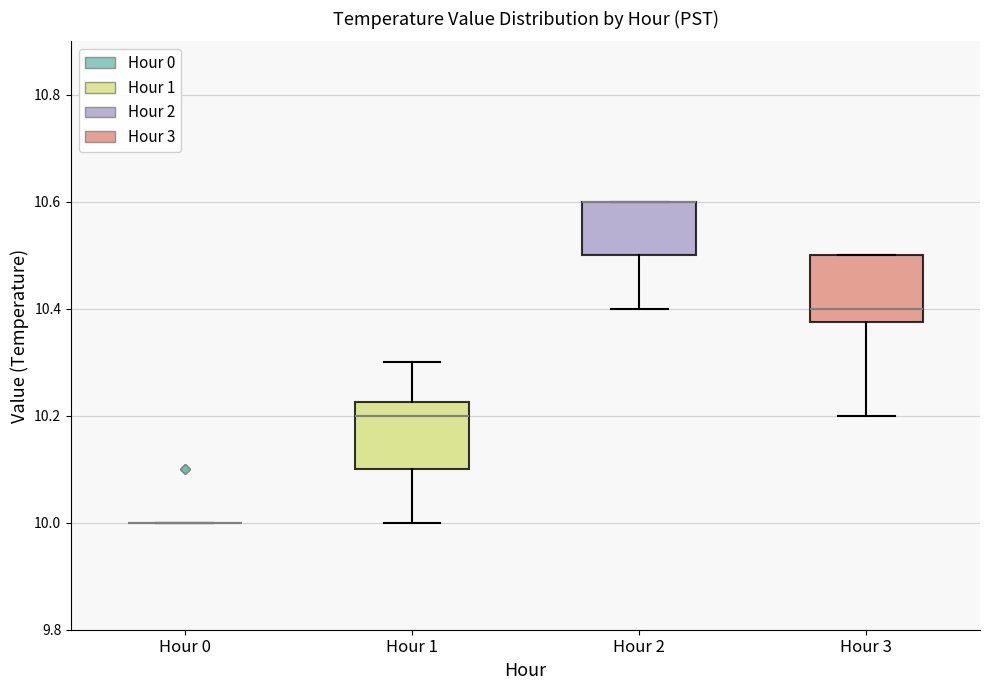

Reading left to right, transcribe this box plot: for each box, give where its median line is, the range the box spans, and where its two whiskers end, as read against the y-axis. The values are not printed on the chart, so give them approximately, as read against the axis.

Hour 0: box collapsed to a line at 10.00, whiskers 10.00 to 10.00
Hour 1: median 10.20, box 10.10 to 10.22, whiskers 10.00 to 10.30
Hour 2: median 10.60 (drawn on the box's upper edge), box 10.50 to 10.60, whiskers 10.40 to 10.60
Hour 3: median 10.40, box 10.38 to 10.50, whiskers 10.20 to 10.50